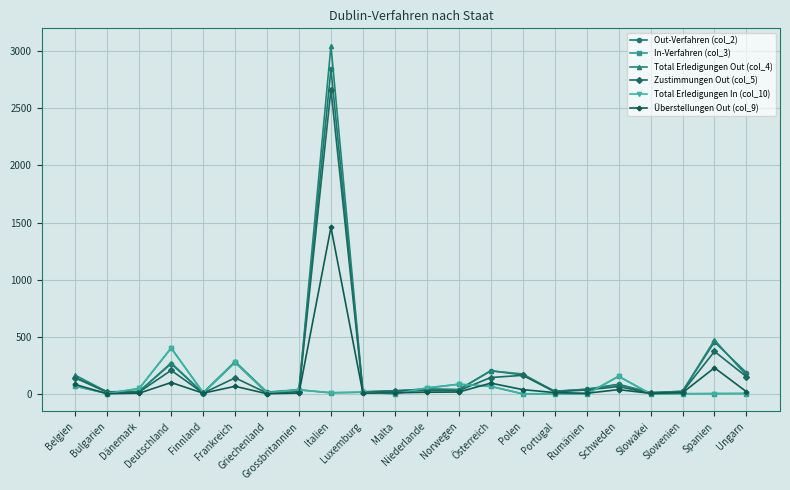

What is the difference between the Out-Verfahren (col_2) values at Italien and Ungarn?

2655